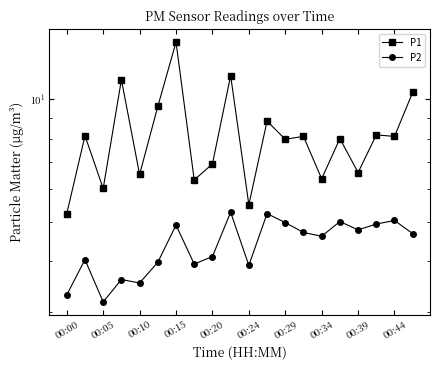

What is the sum of all P2 values?

87.6